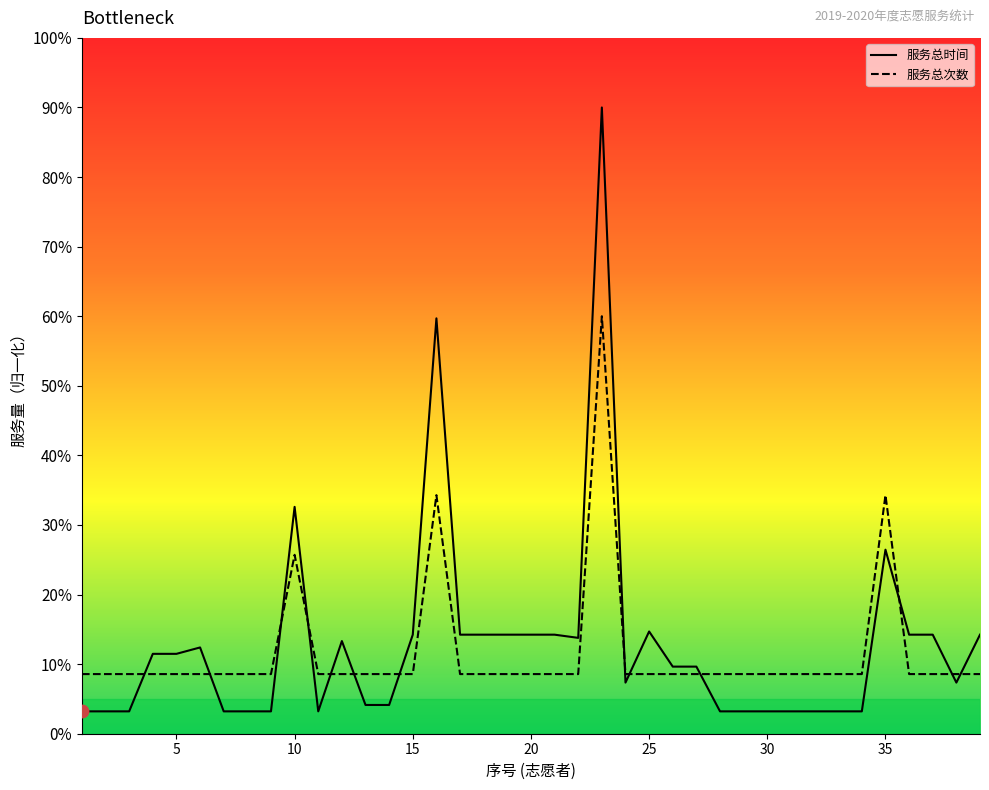

Which series reaches the maximum Y coordinate?

服务总时间